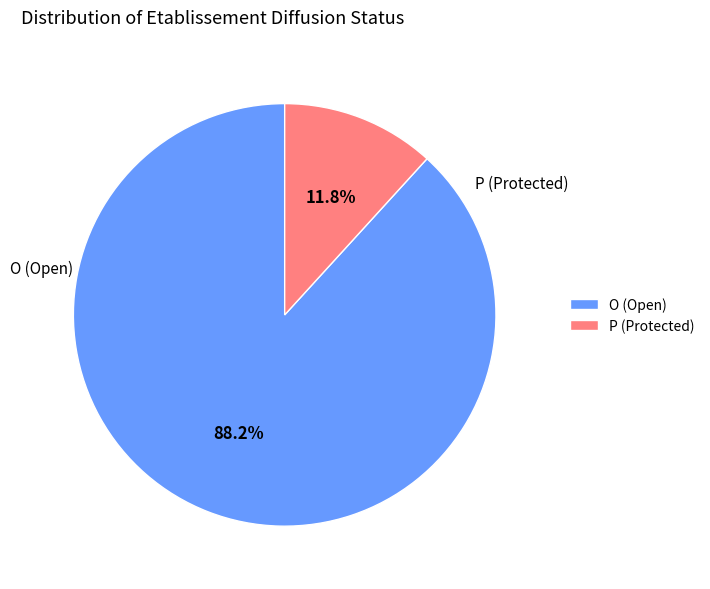

Which slice is the smallest?

P